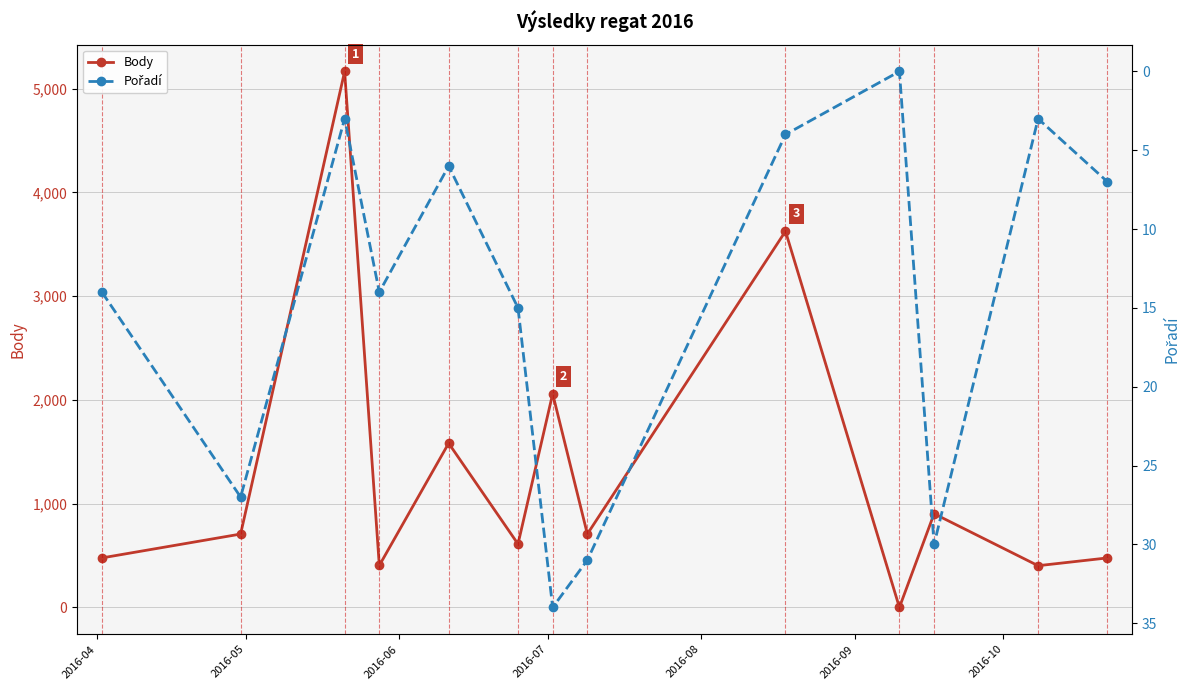

What is the maximum value for Body?

5165